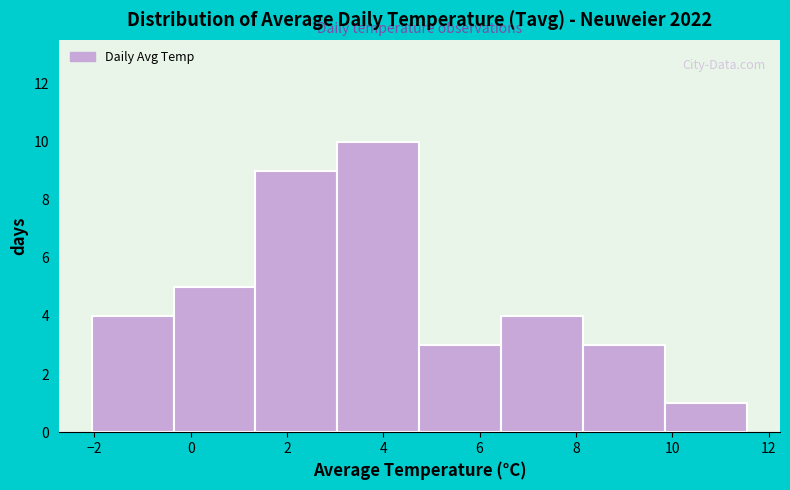

What is the height of the bar covering 4.8 to 6.4 on the x-axis? Neither the bar edges nor the heights are printed on the chart, so give them approximately, as read against the axes.

3